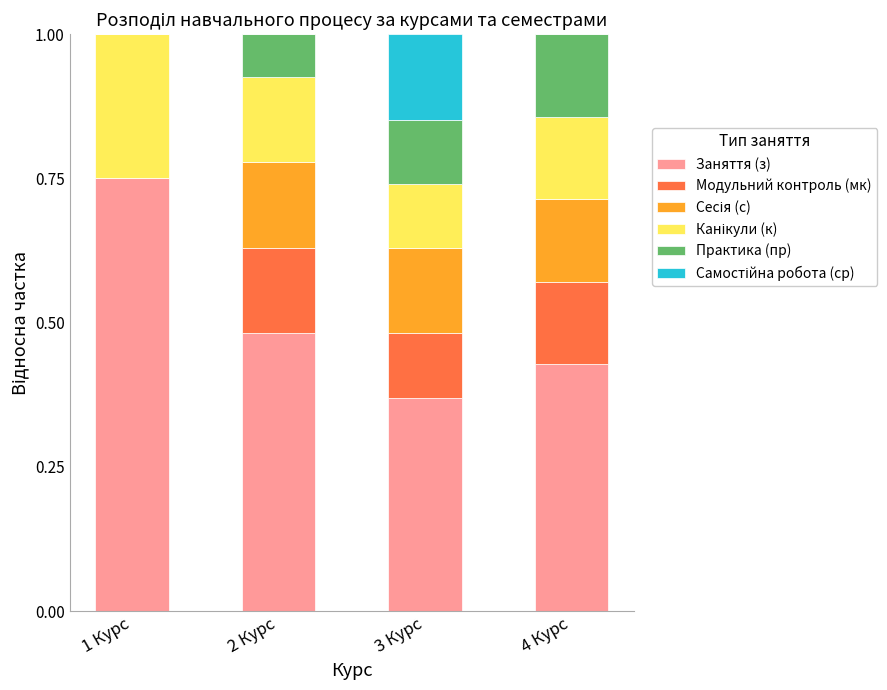

Which category has the highest value in the Заняття (з) series?

1 Курс